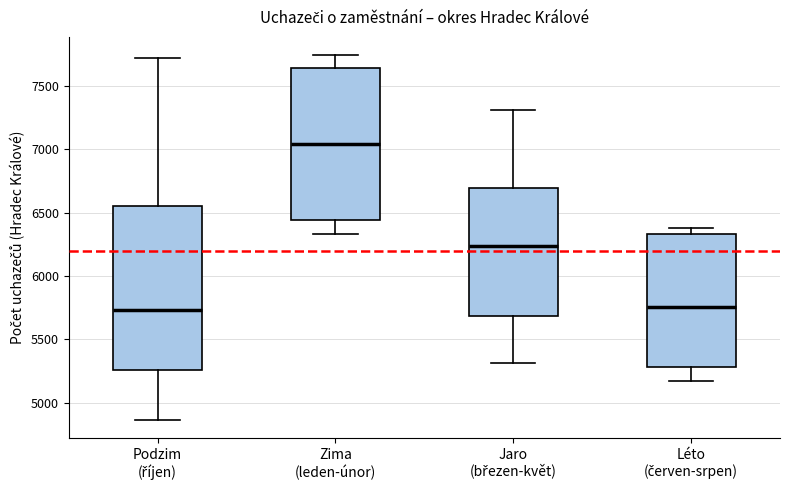

Which box is the tallest, from its lower edge to its upper edge?

Podzim (říjen)